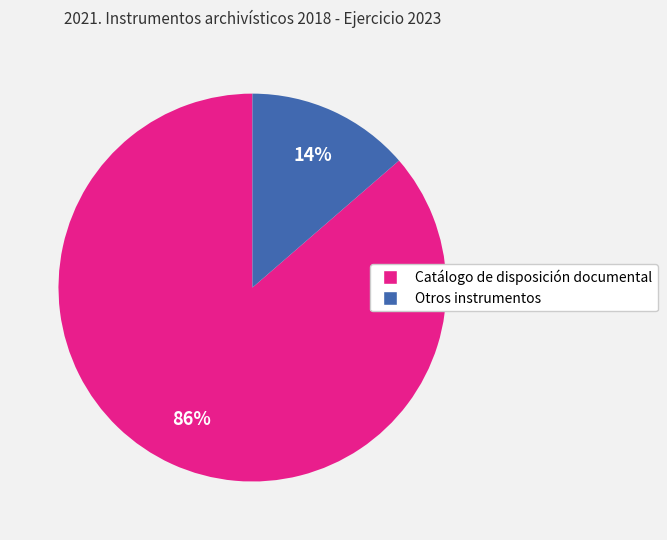

Rank the categories by value from highest to lowest.

Catálogo de disposición documental, Otros instrumentos